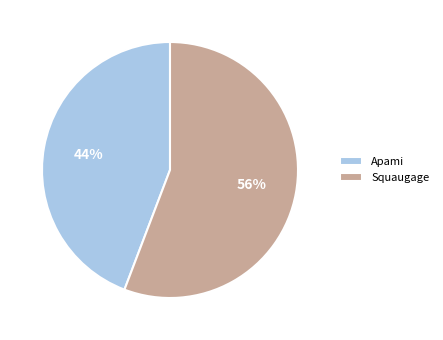

To the nearest percent, what percentage of the pie is Apami?

44%